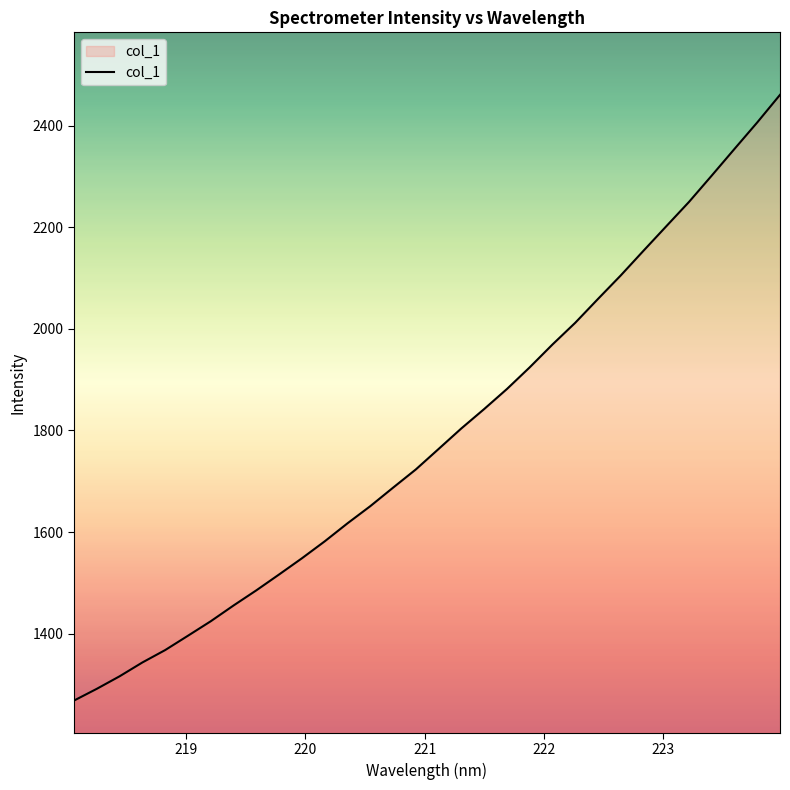

How many lines are shown in the chart?

1